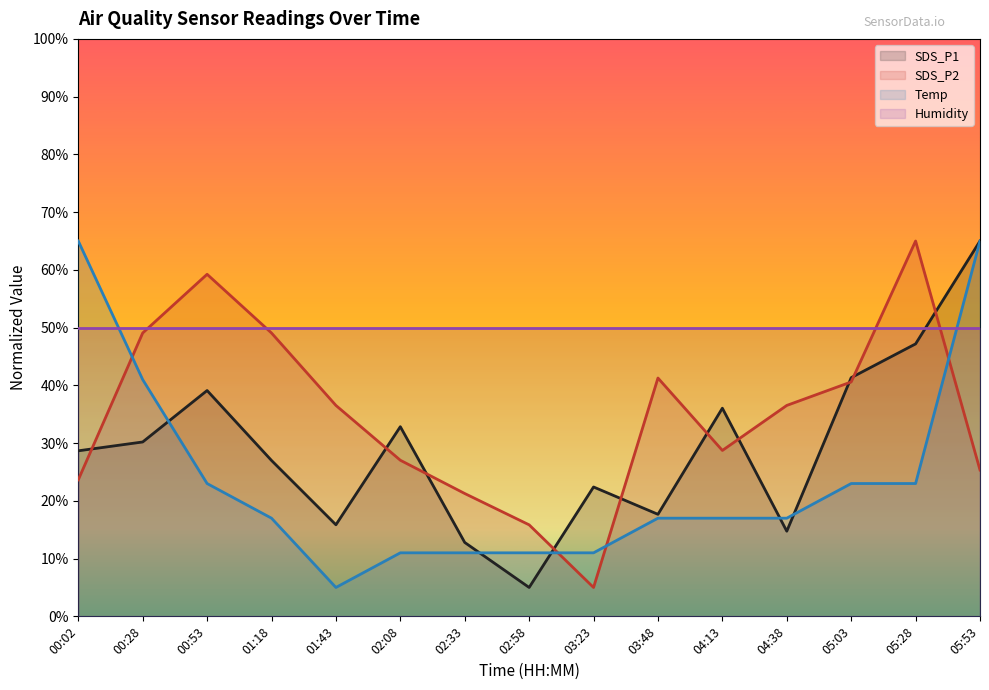

Where does the SDS_P2 series first go above 36?

00:28